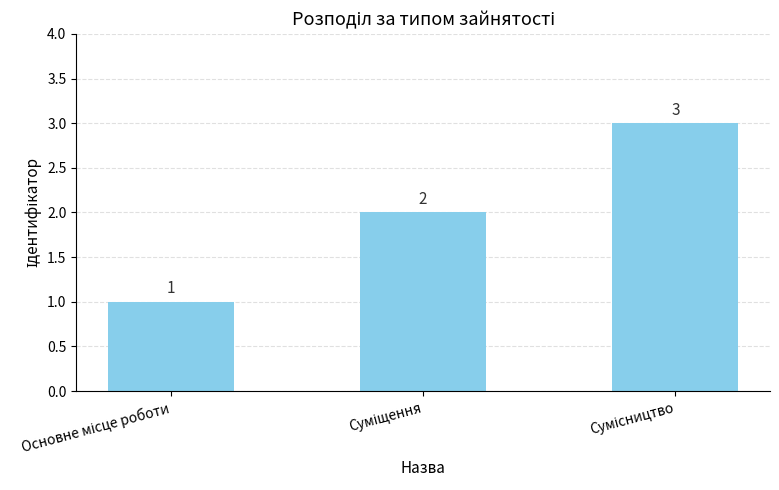

What is the value of the 2nd bar from the left?

2